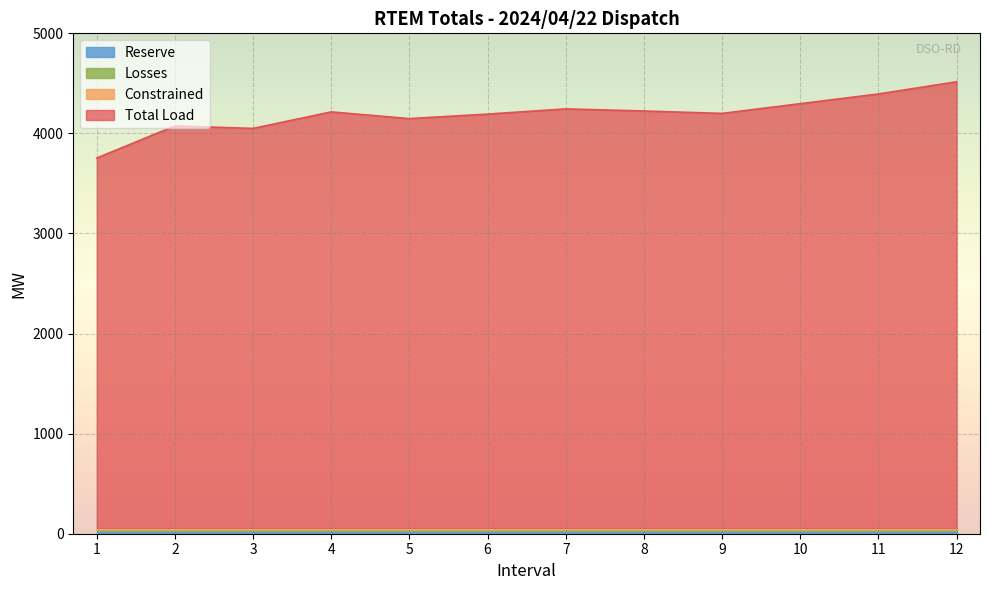

Reading left to right, list all the values displayed in this chart.

Total Load: 3754.0	4075.0	4050.0	4215.0	4148.0	4193.0	4245.0	4224.0	4200.0	4297.0	4394.0	4516.0
Constrained: 0.0	0.0	0.0	0.0	0.0	0.0	0.0	0.0	0.0	0.0	0.0	0.0
Losses: 31.8	31.8	31.8	31.8	31.8	31.8	31.8	31.8	31.8	31.8	31.8	31.8
Reserve: 19.2	19.2	19.2	19.2	19.2	19.2	19.2	19.2	19.2	19.2	19.2	19.2